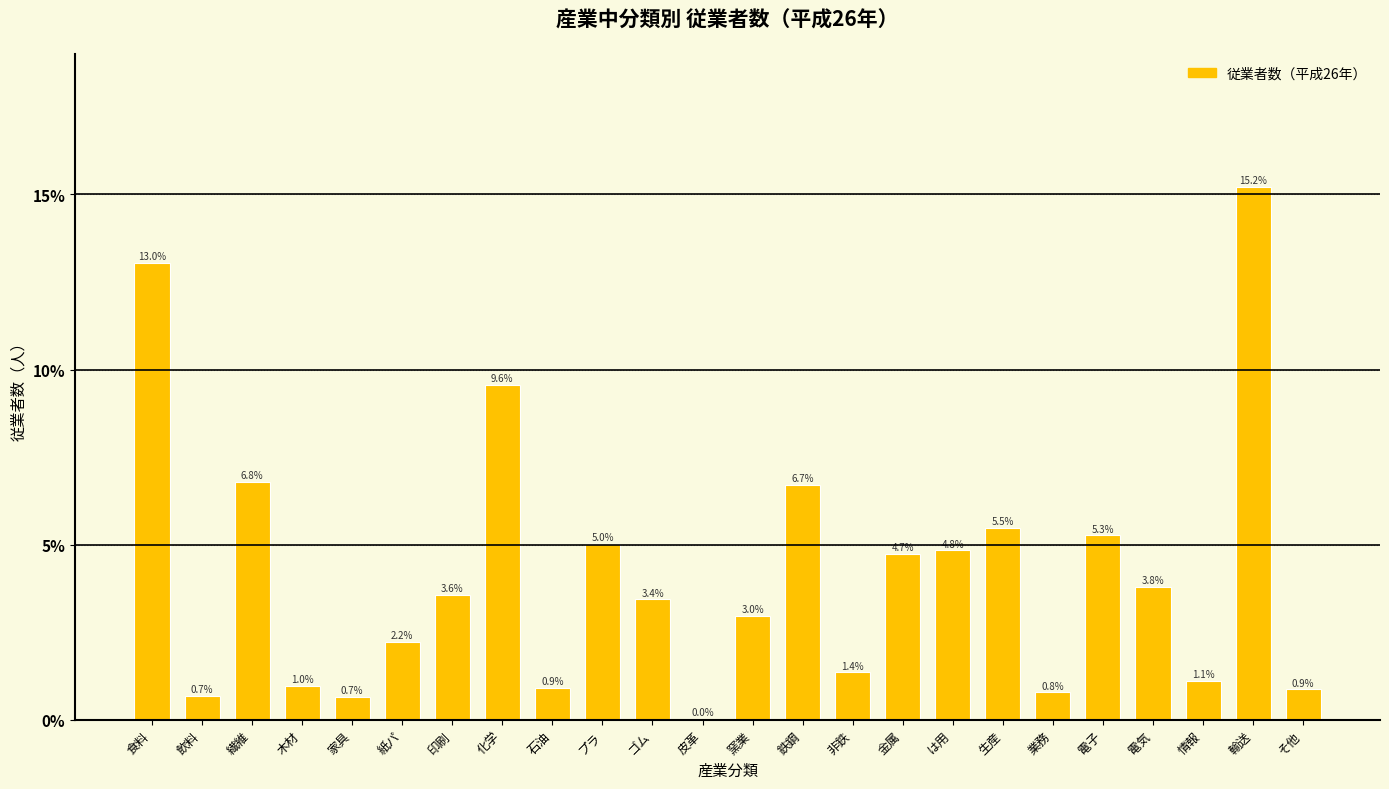

What is the maximum value shown in the chart?

15.2